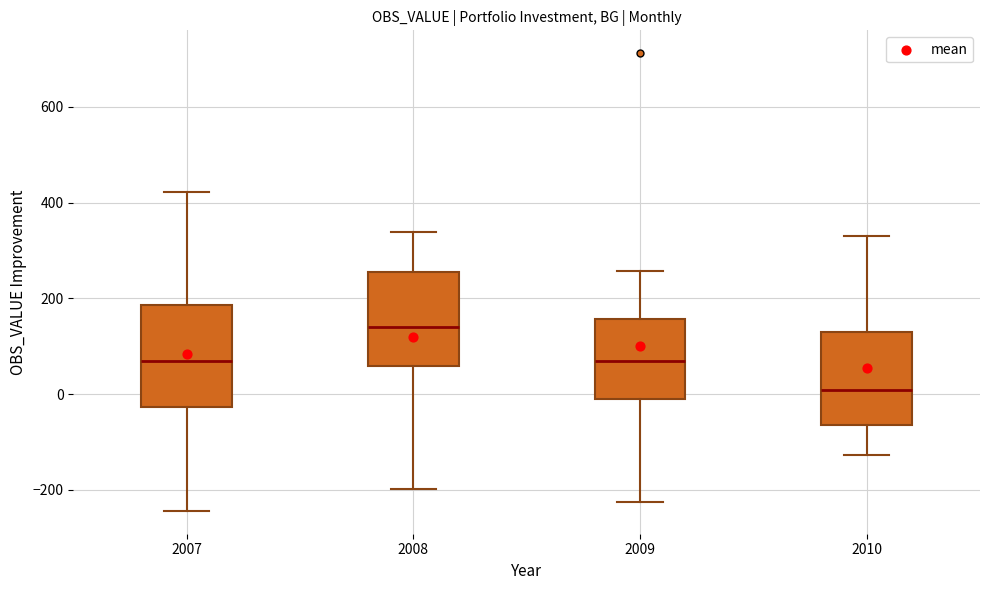

Reading left to right, transcribe this box plot: for each box, give where its median line is, the range the box spans, and where its two whiskers end, as read against the y-axis. The values are not printed on the chart, so give them approximately, as read against the axis.

2007: median 60, box -20 to 180, whiskers -240 to 420
2008: median 140, box 60 to 260, whiskers -200 to 340
2009: median 60, box 0 to 160, whiskers -220 to 260
2010: median 0, box -60 to 120, whiskers -120 to 320